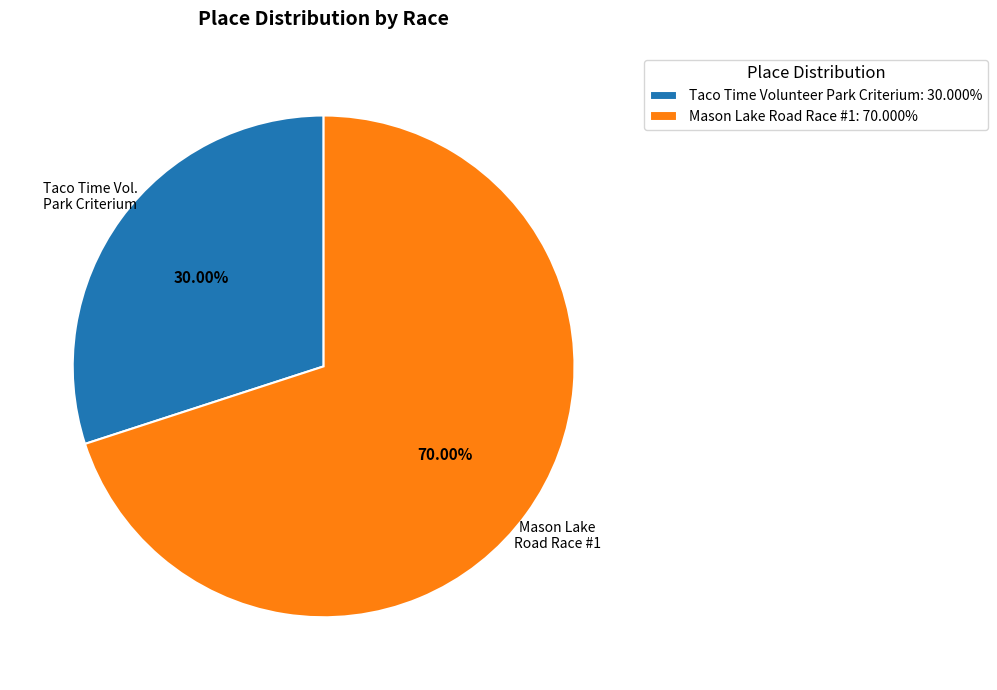

Which slice represents more than half of the pie?

Mason Lake Road Race #1